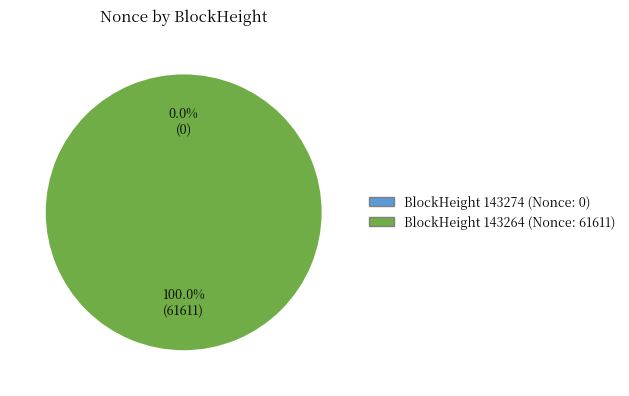

To the nearest percent, what is the average slice percentage?

50%